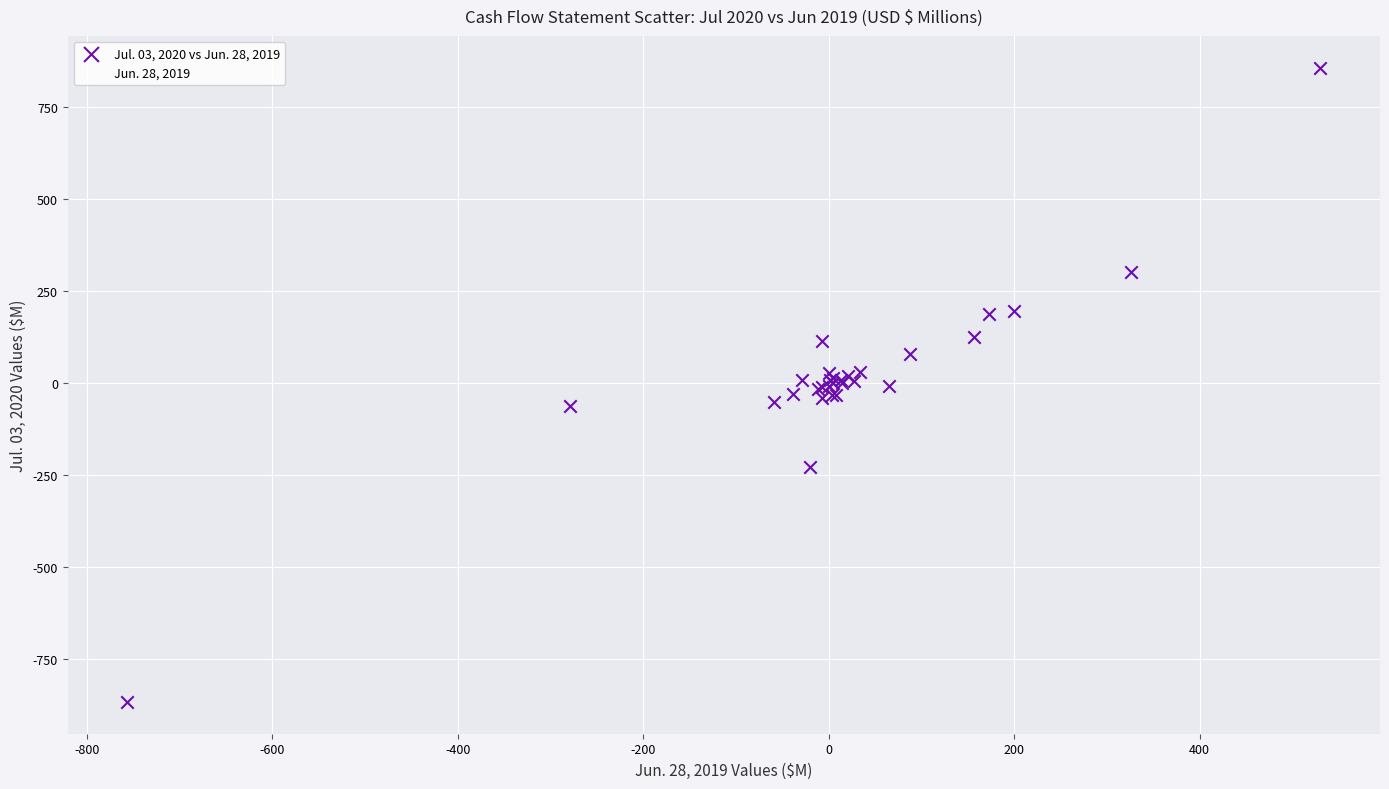

Which series contains the lowest Y value?

Jul. 03, 2020 vs Jun. 28, 2019